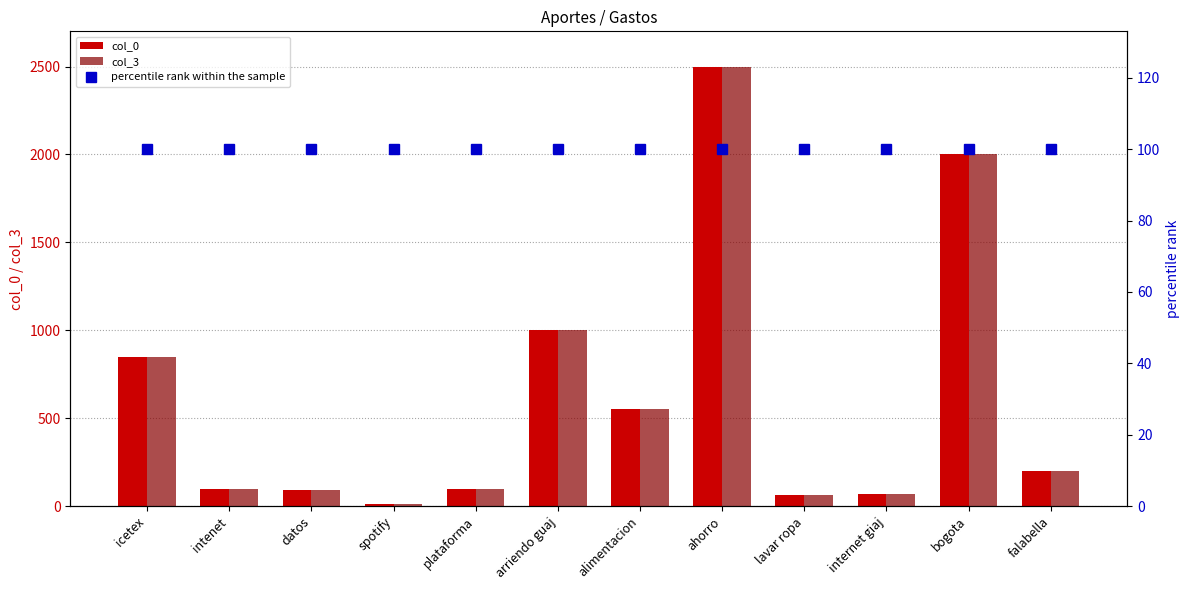

What value does the col_3 series have at ahorro?

2500